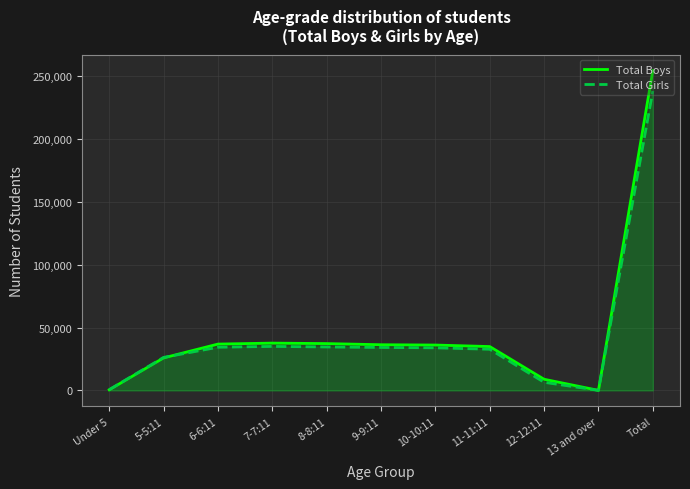

Is it true that Total Boys equals 8880 at 12-12:11?

True